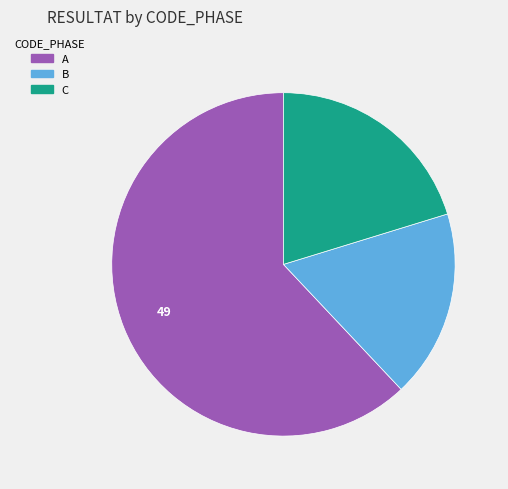

The C slice represents 20% of the pie. True or false?

True